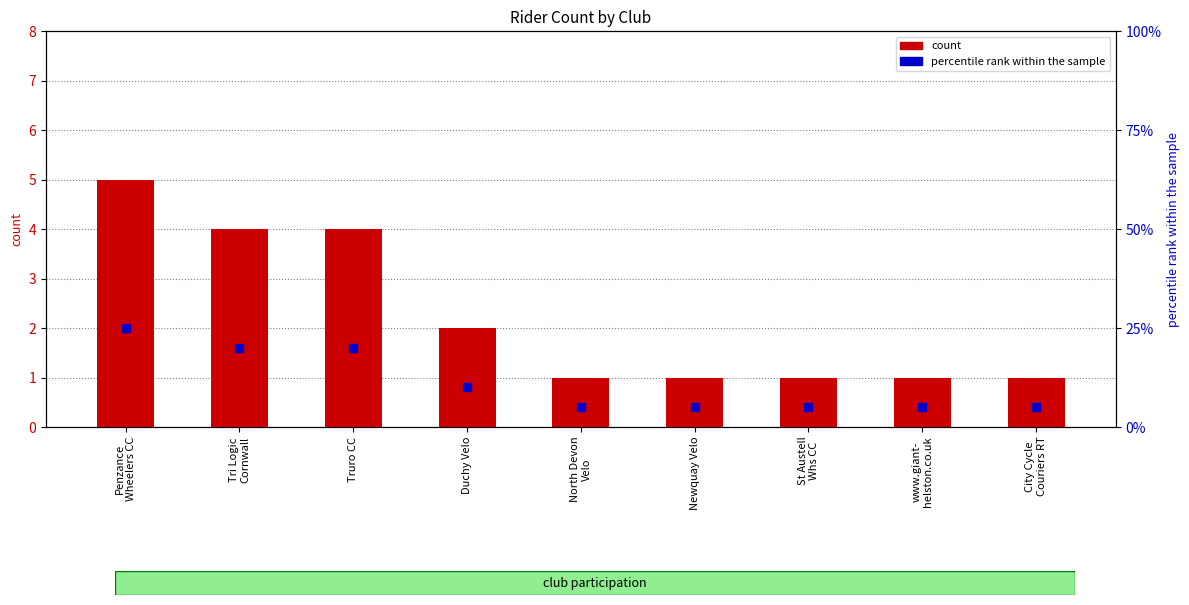

At how many categories does at least one series exceed 23?

1